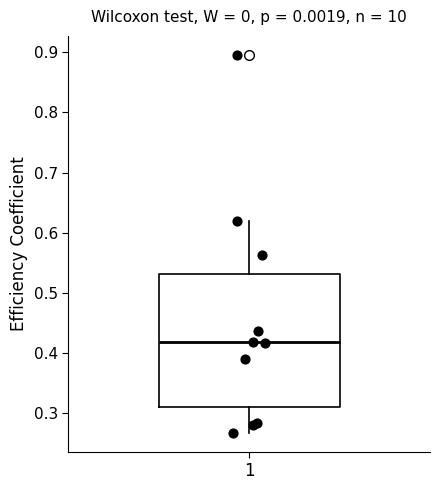

Read this box plot against the y-axis: the position of the median line, the range covered by the box, and the ends of both whiskers. The values are not printed on the chart, so give them approximately, as read against the axis.

median 0.42, box 0.31 to 0.53, whiskers 0.27 to 0.62